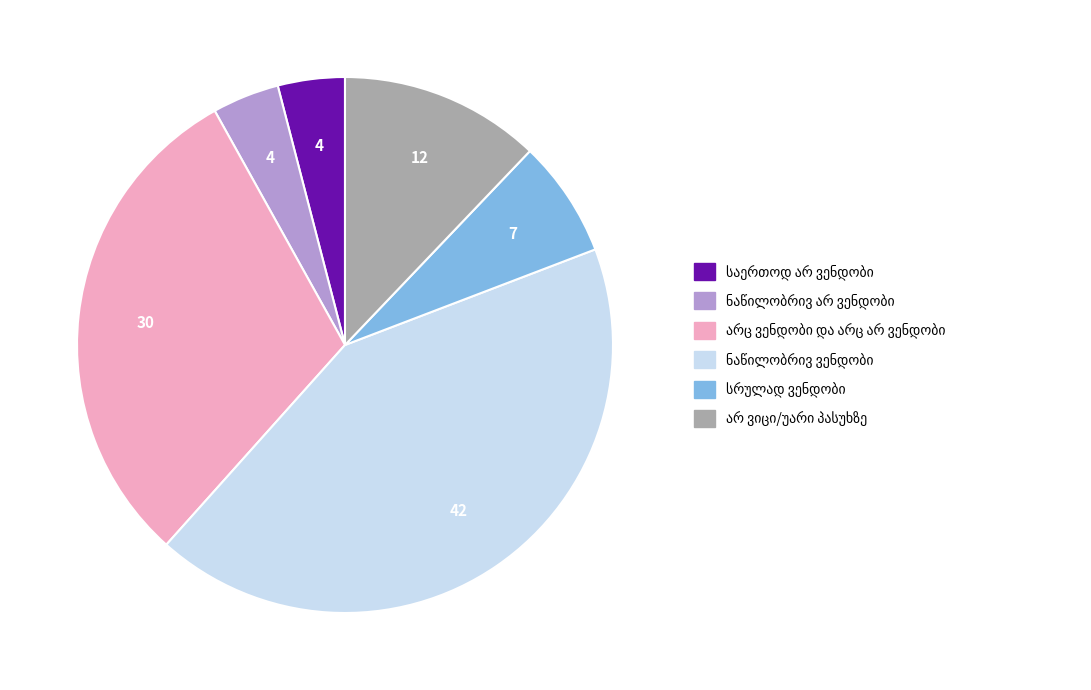

Does any single category account for the majority?

No